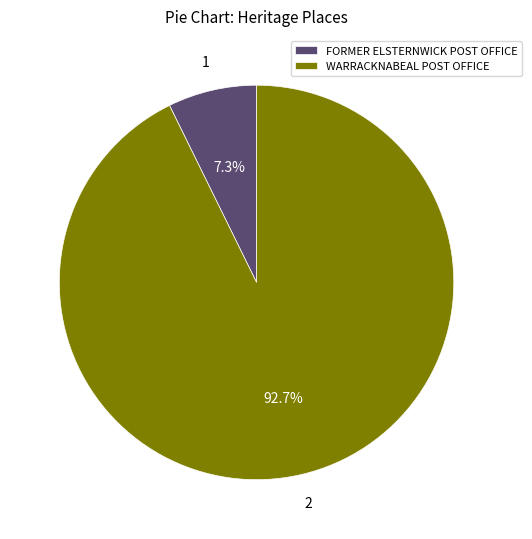

Rank the categories by value from lowest to highest.

FORMER ELSTERNWICK POST OFFICE, WARRACKNABEAL POST OFFICE